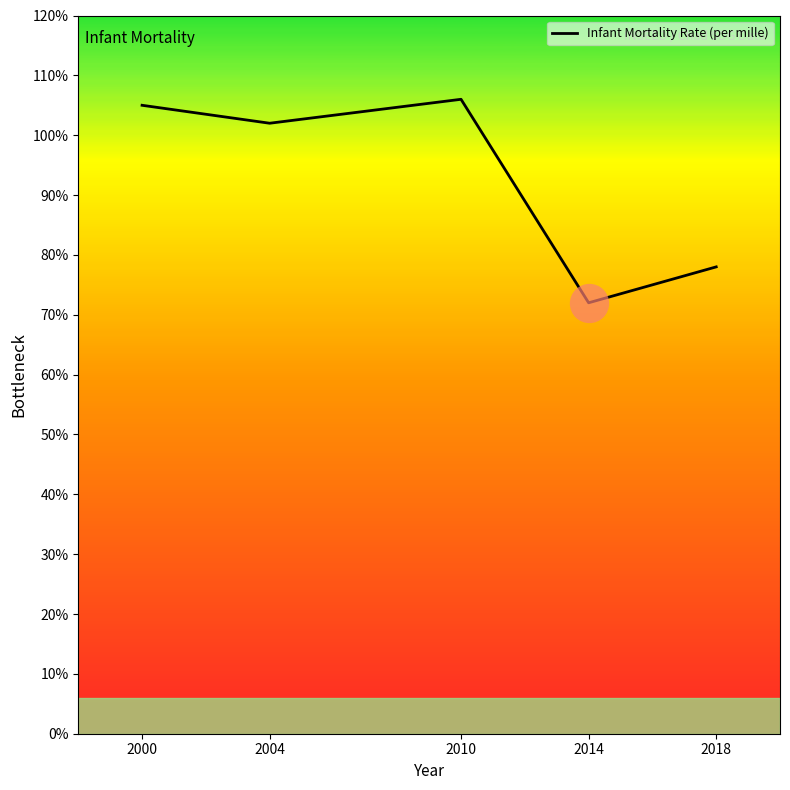

Approximately how many times larger is the value at 2000 compared to 2010?

1.0